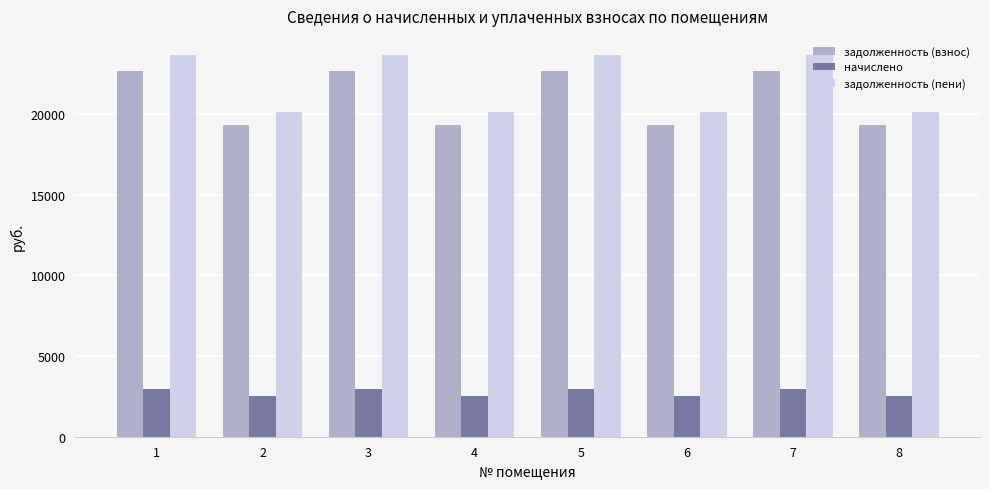

What is the maximum value shown in the chart?

23656.3